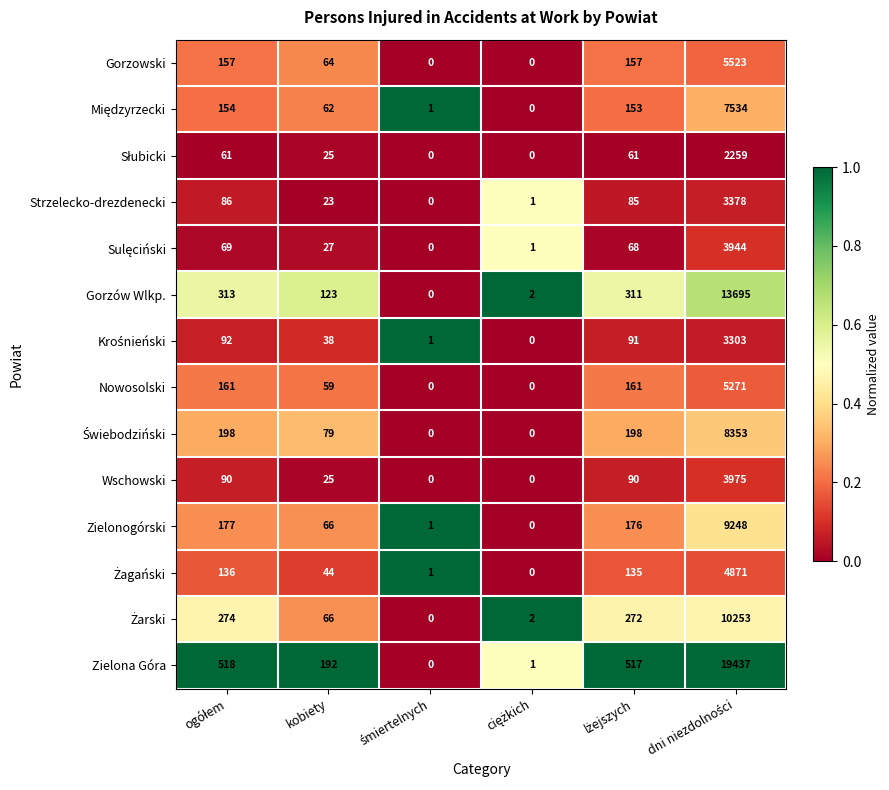

What is the sum of all Nowosolski values?

5652